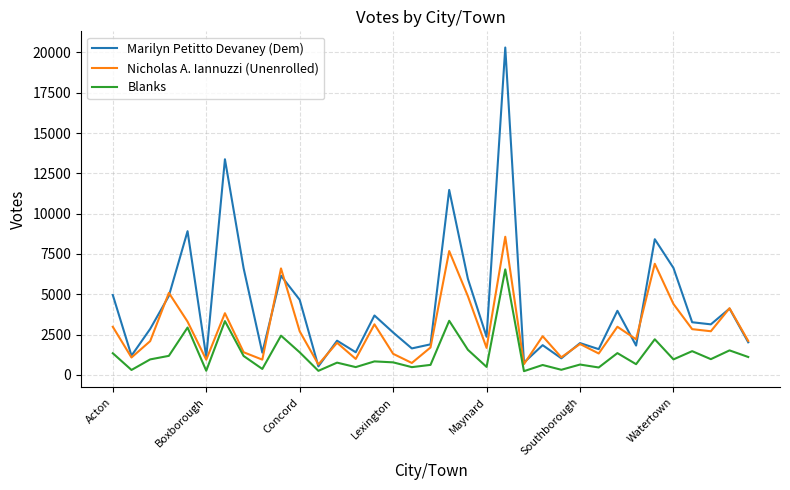

List the series in order of their overall mean, lowest first.

Blanks, Nicholas A. Iannuzzi (Unenrolled), Marilyn Petitto Devaney (Dem)